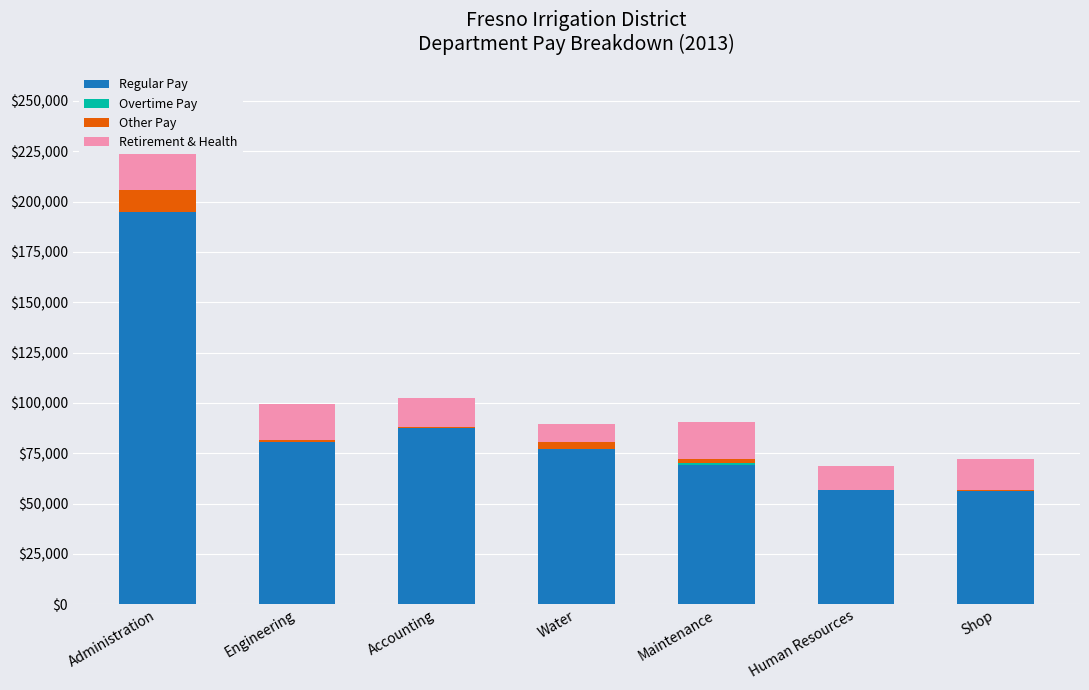

Is it true that Other Pay equals 605 at Accounting?

True